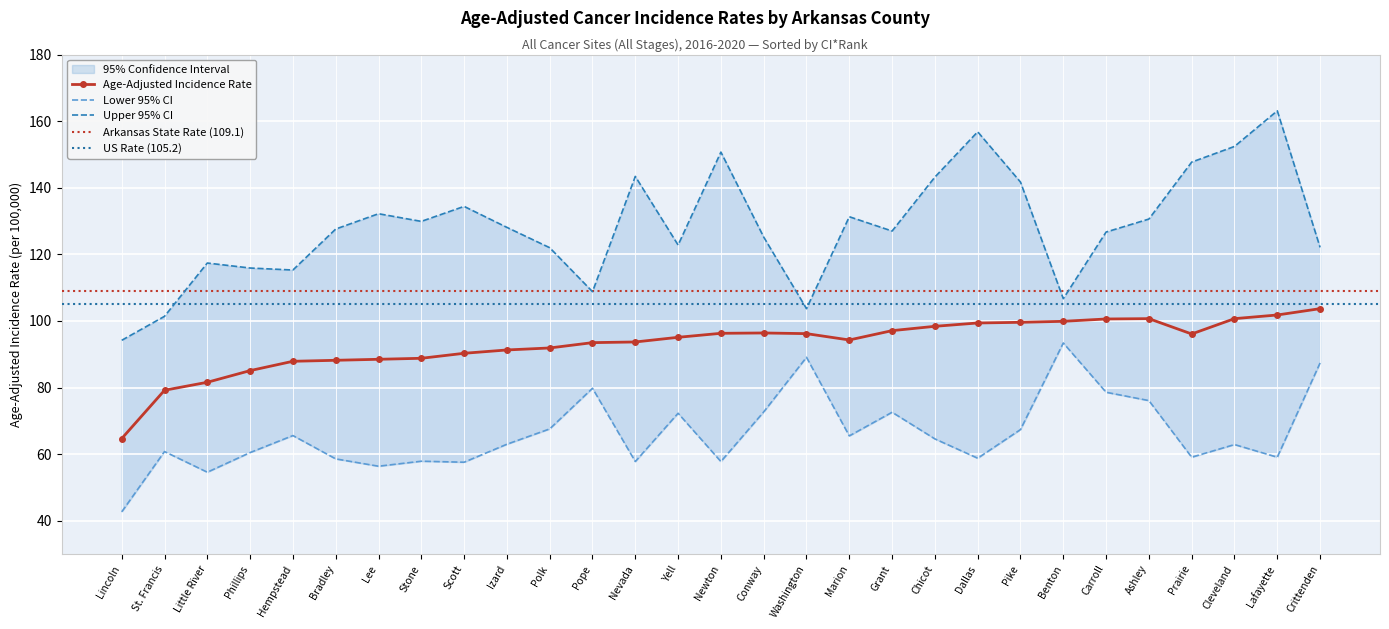

What position from the right is Polk?

19